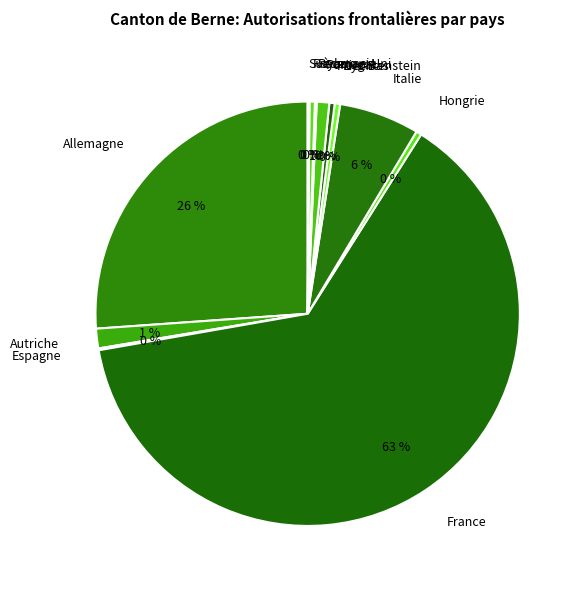

What is the largest slice in the pie chart?

France